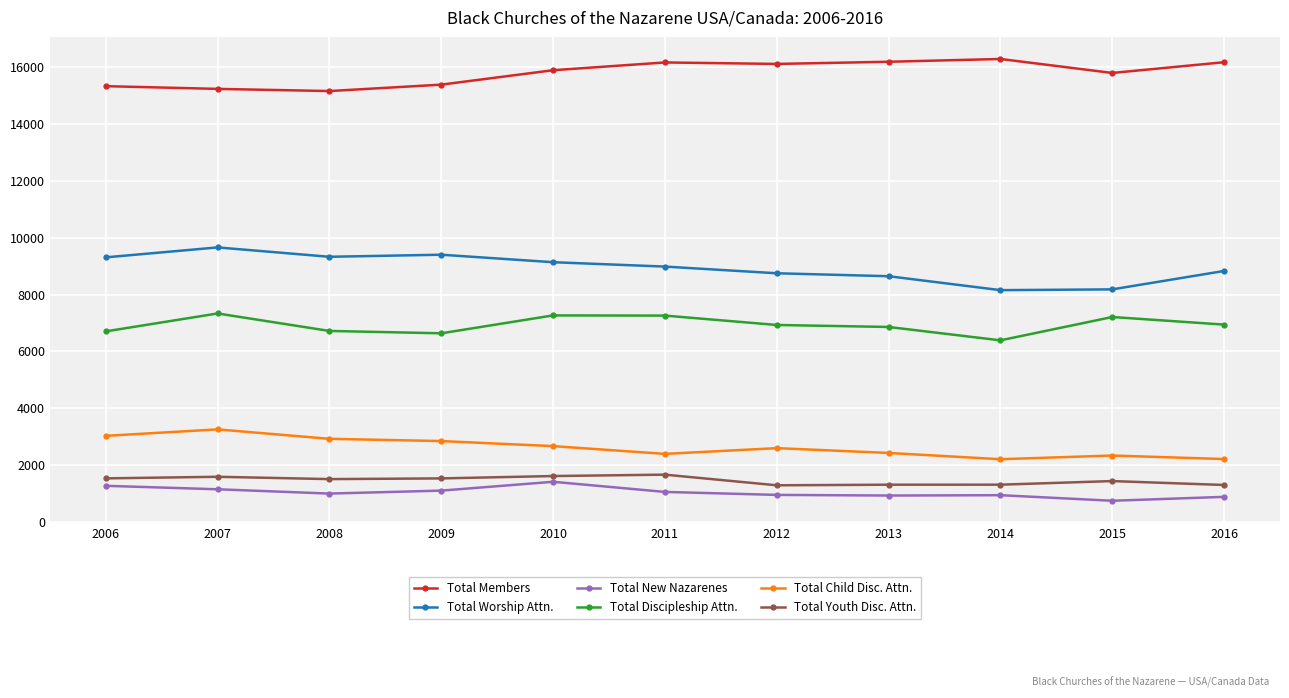

True or false: Total Members and Total Discipleship Attn. cross at least once.

False